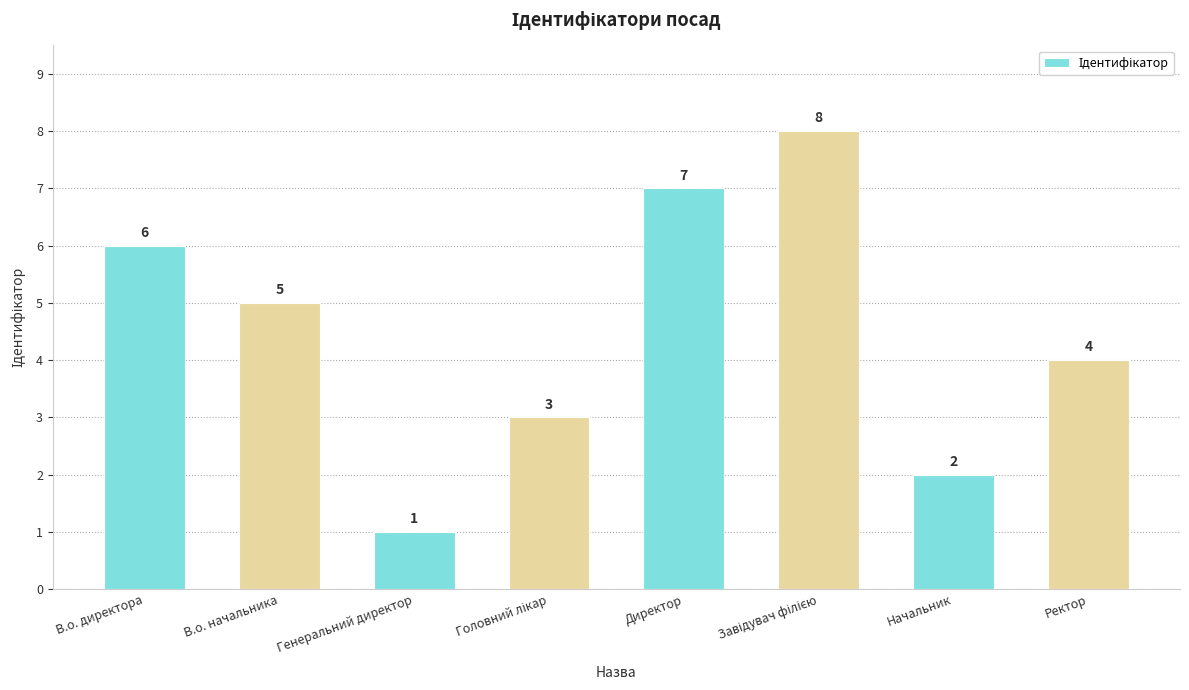

Are the bars grouped side by side (vs. stacked)?

No